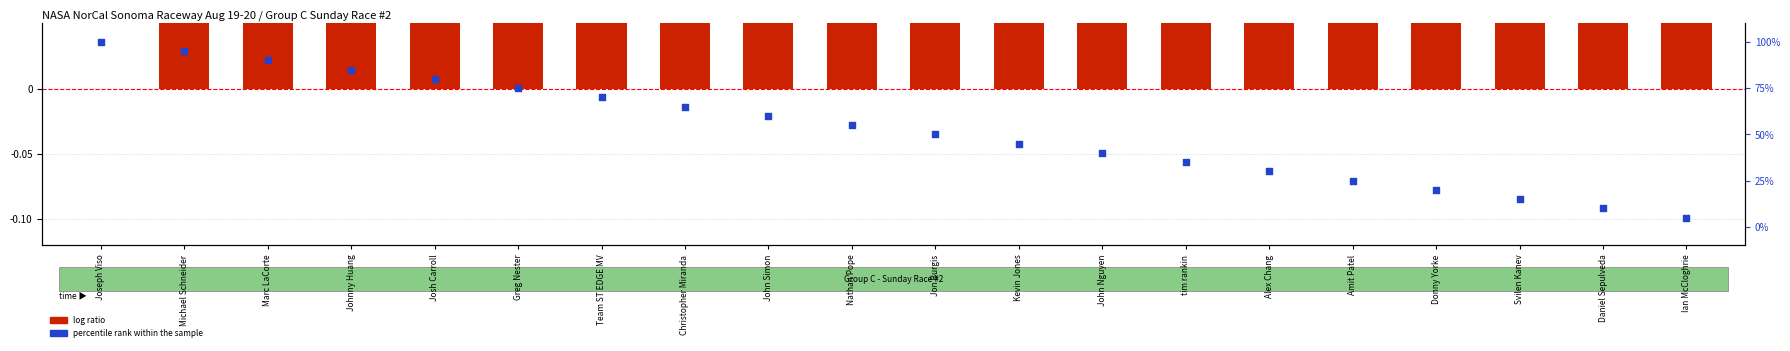

At which category is the sum across all series the highest?

Michael Schneider